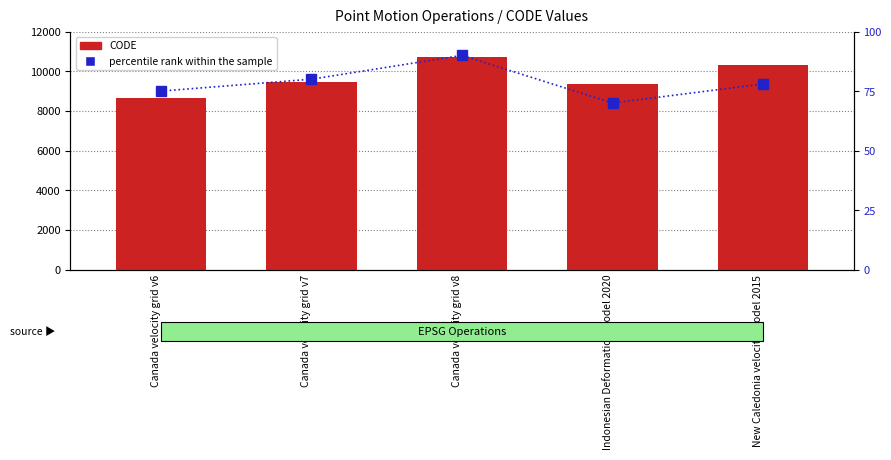

The percentile rank within the sample series shows 75 at Canada velocity grid v6. True or false?

True